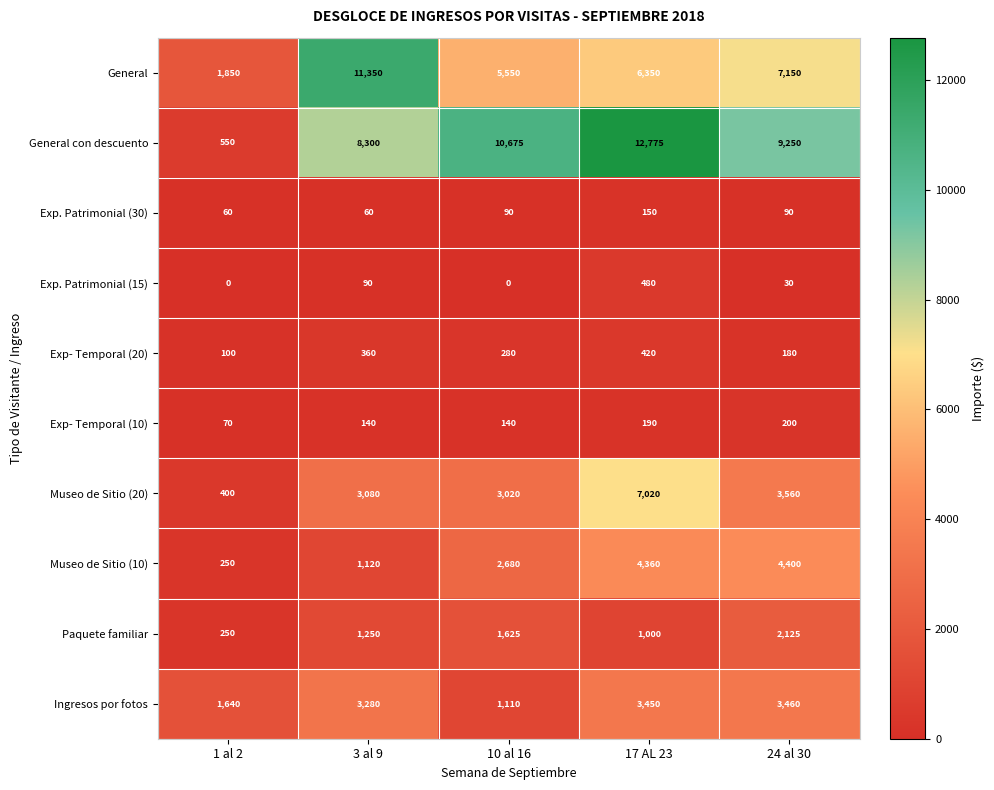

What is the approximate value of Museo de Sitio (10) at 17 AL 23?

4360